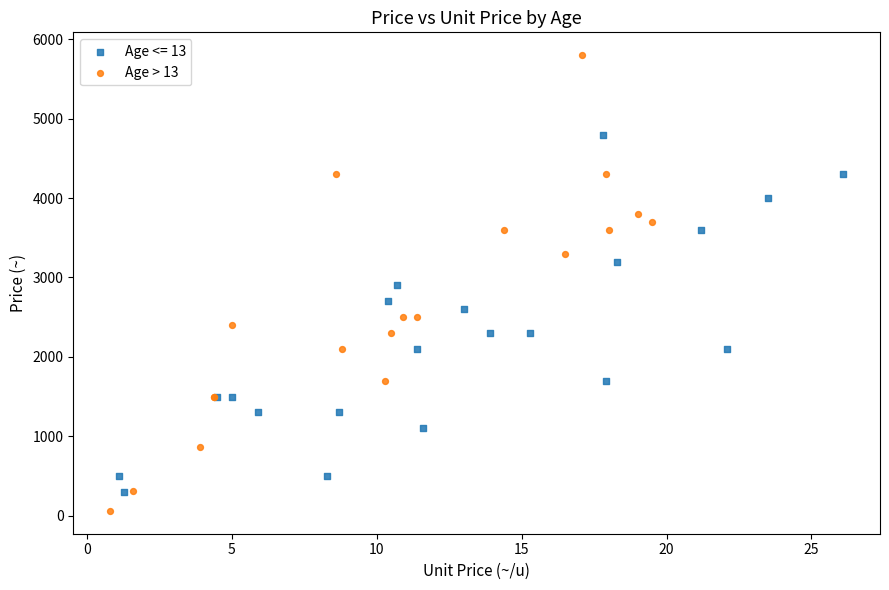

Which series contains the highest Y value?

Age > 13